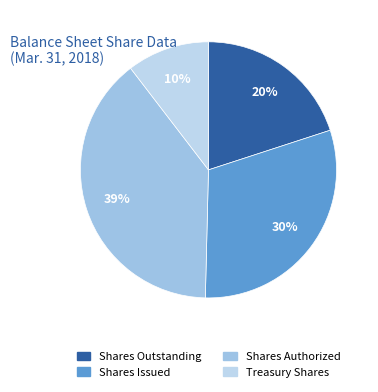

Is there any slice that represents more than half of the pie?

No